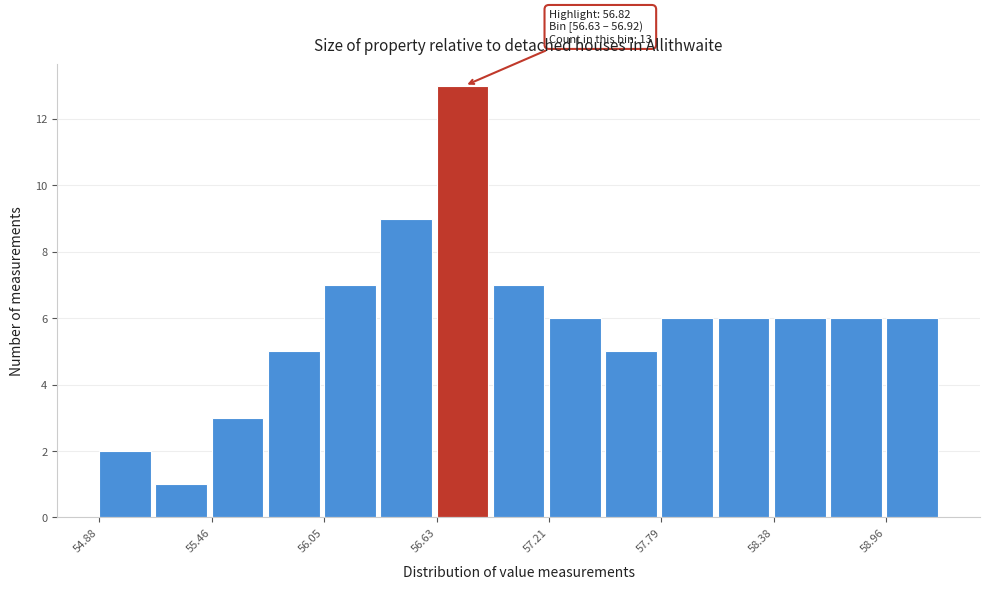

Around what value on the x-axis is the tallest bar? Give the approximate position of its centre, as read against the axis.

56.8